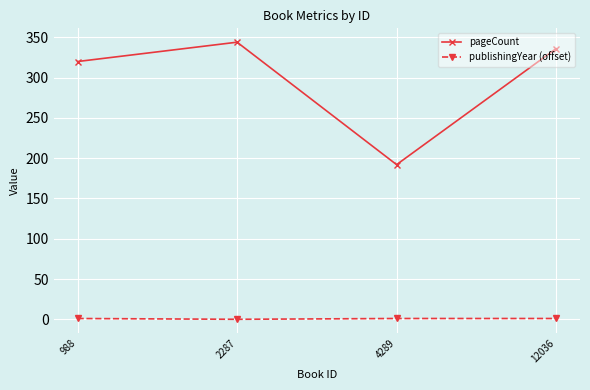

Which category has the lowest value in the pageCount series?

4289